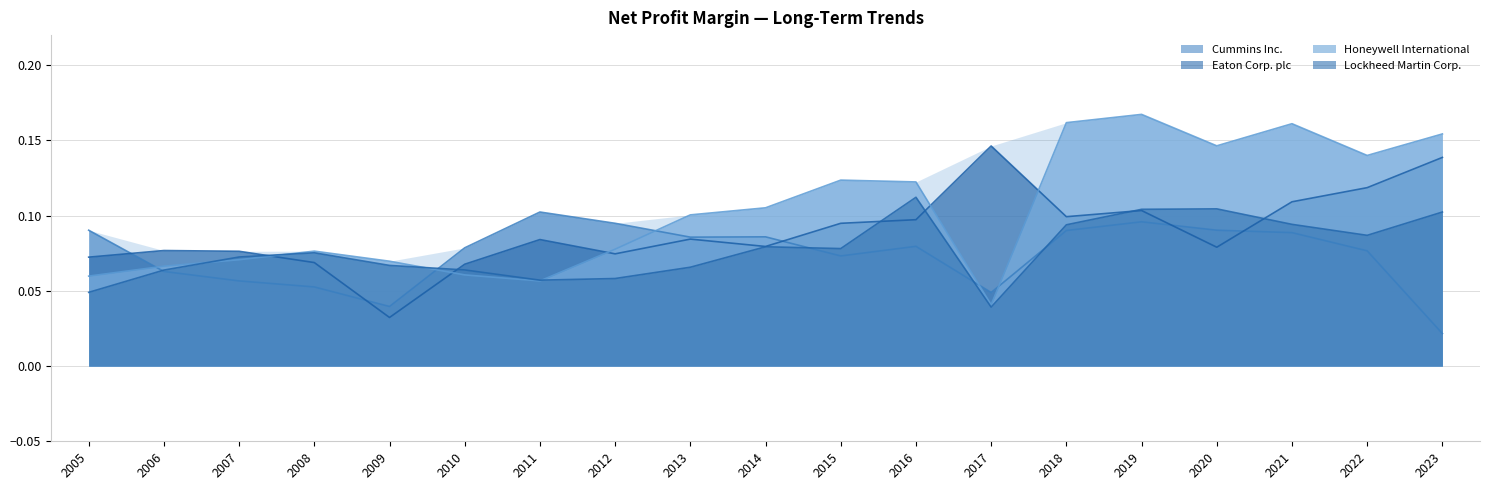

Which series changed the most between 2013 and 2021?

Honeywell International